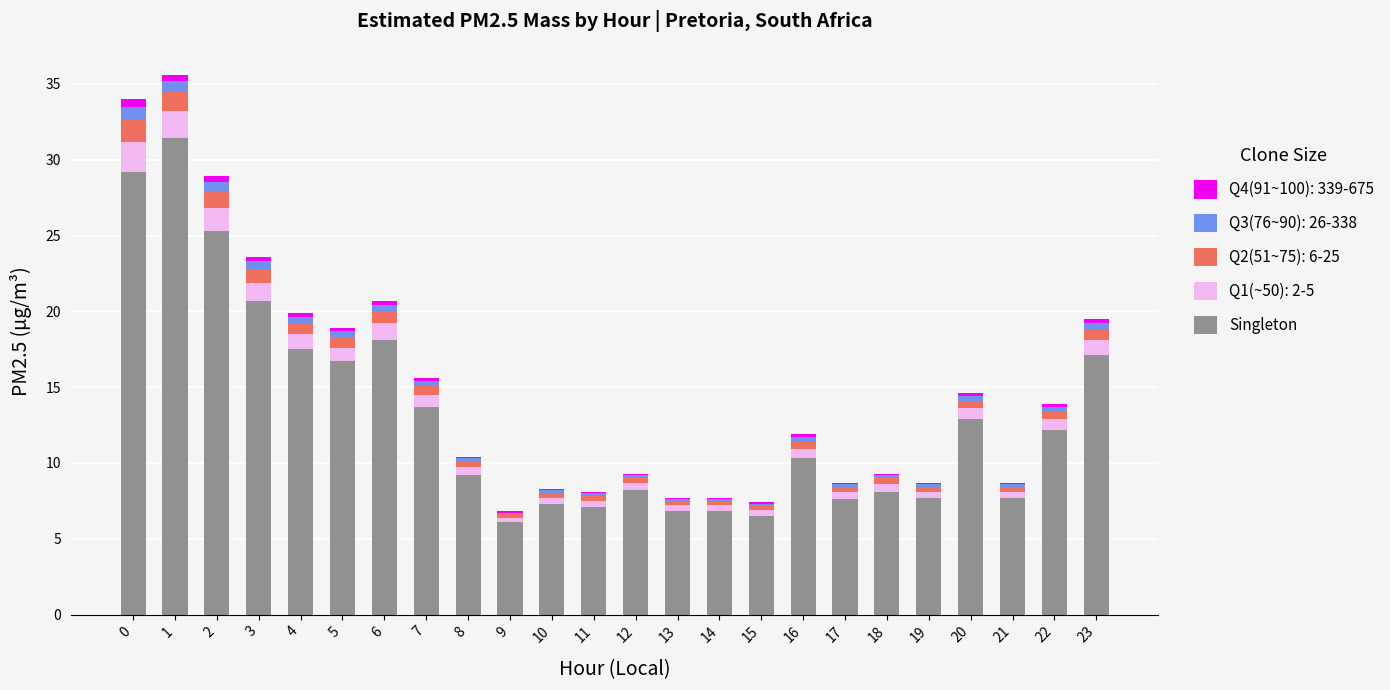

True or false: Singleton has a value of 6.8 at 14.

True